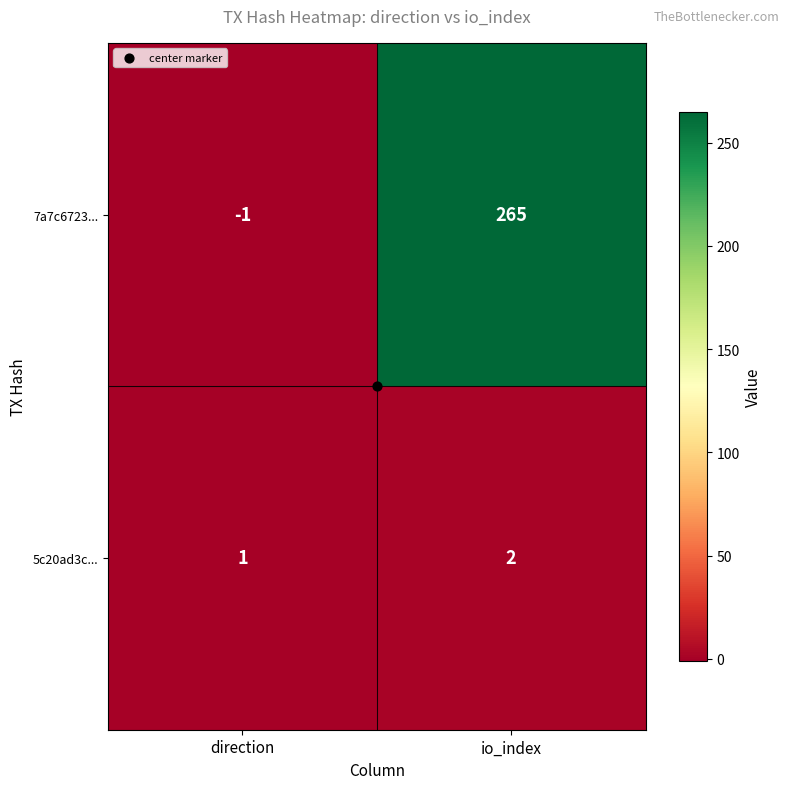

Rank the series at io_index from lowest to highest value.

5c20ad3c..., 7a7c6723...